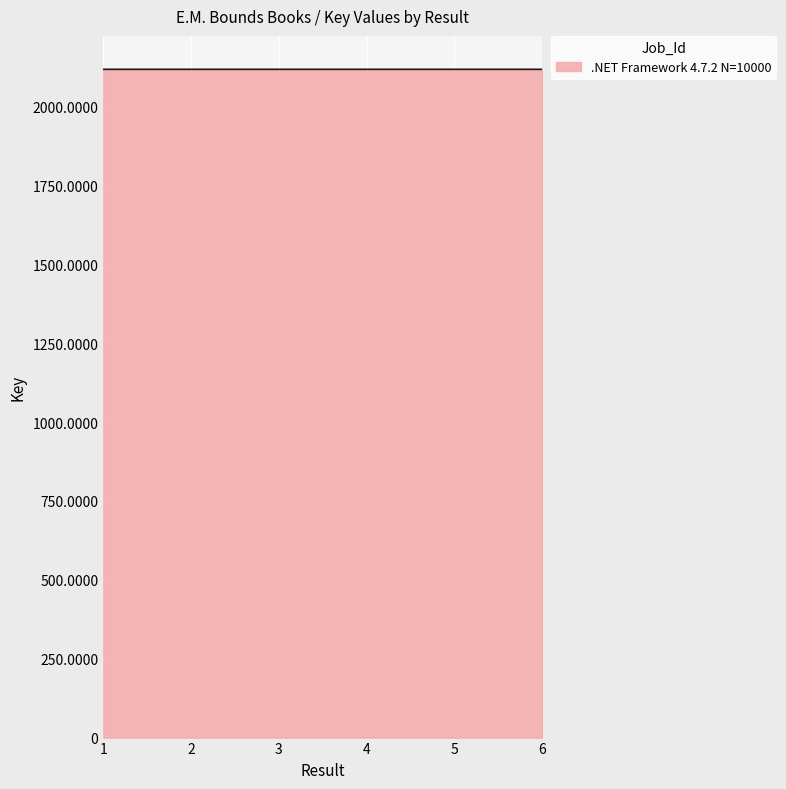

Does the chart display data point markers on the line(s)?

No